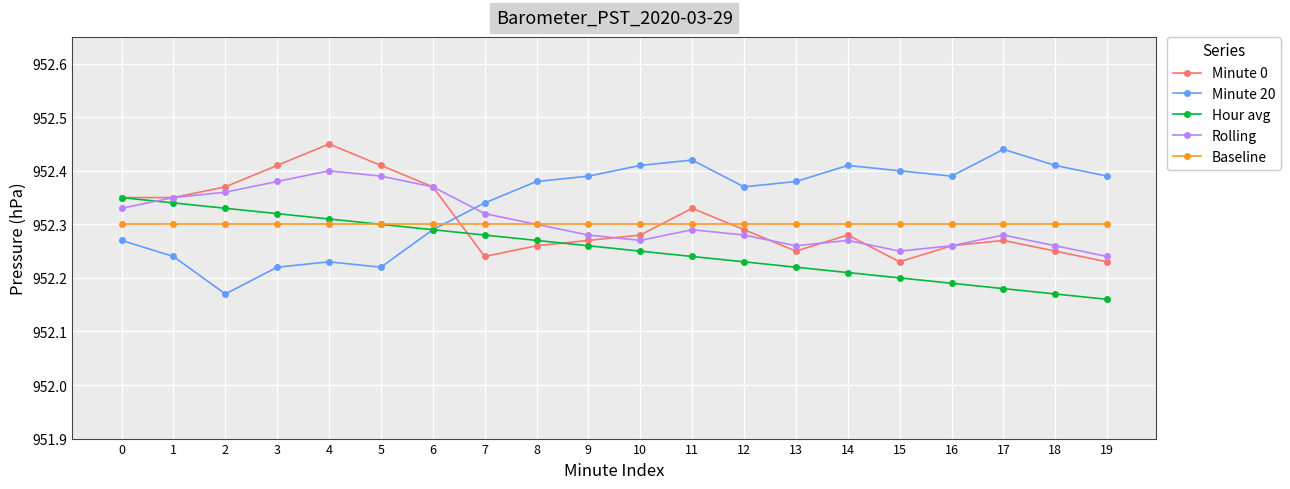

The Baseline series shows 952.3 at 0. True or false?

True